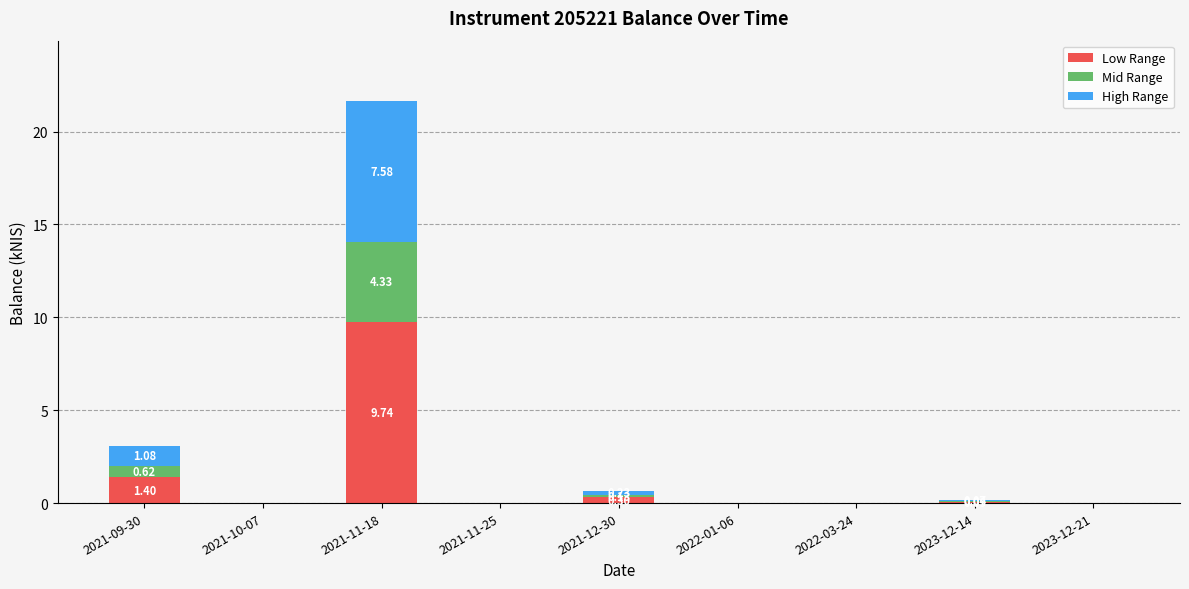

What are all the series names shown in the legend?

Low Range, Mid Range, High Range